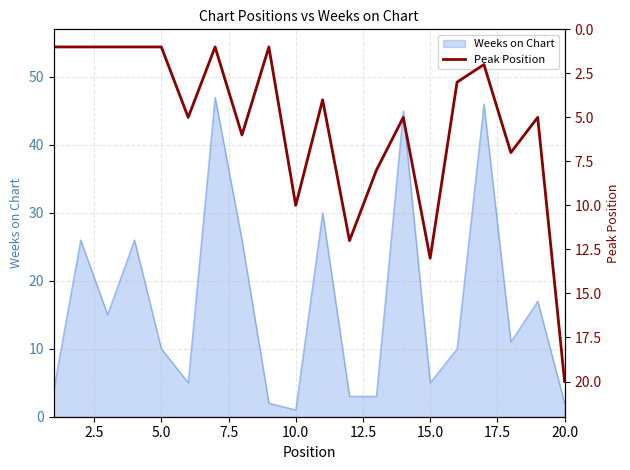

True or false: Weeks on Chart has a value of 2 at 15.0.

False